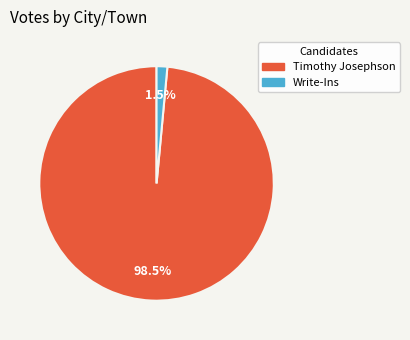

Is there a majority slice in this chart?

Yes